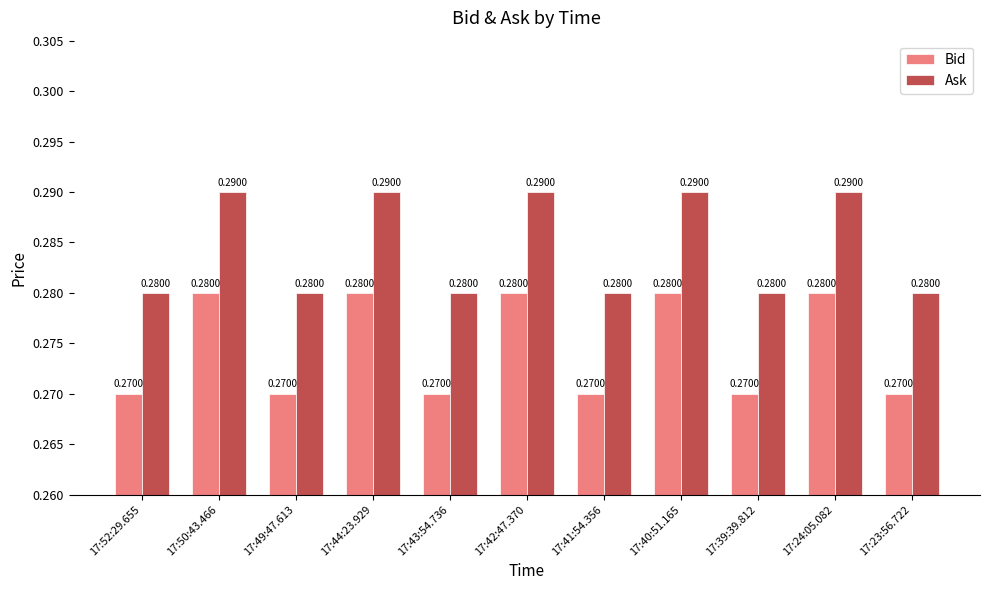

Which series has the largest total across all categories?

Ask